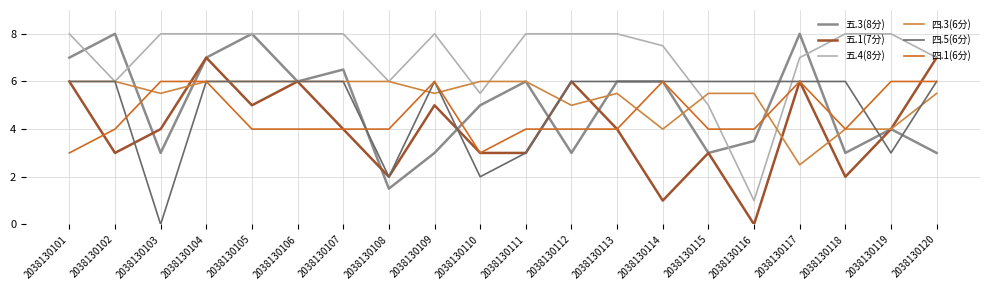

Reading left to right, transcribe all the data shown in this chart.

五.3(8分): 2038130101=7.0	2038130102=8.0	2038130103=3.0	2038130104=7.0	2038130105=8.0	2038130106=6.0	2038130107=6.5	2038130108=1.5	2038130109=3.0	2038130110=5.0	2038130111=6.0	2038130112=3.0	2038130113=6.0	2038130114=6.0	2038130115=3.0	2038130116=3.5	2038130117=8.0	2038130118=3.0	2038130119=4.0	2038130120=3.0
五.1(7分): 2038130101=6.0	2038130102=3.0	2038130103=4.0	2038130104=7.0	2038130105=5.0	2038130106=6.0	2038130107=4.0	2038130108=2.0	2038130109=5.0	2038130110=3.0	2038130111=3.0	2038130112=6.0	2038130113=4.0	2038130114=1.0	2038130115=3.0	2038130116=0.0	2038130117=6.0	2038130118=2.0	2038130119=4.0	2038130120=7.0
五.4(8分): 2038130101=8.0	2038130102=6.0	2038130103=8.0	2038130104=8.0	2038130105=8.0	2038130106=8.0	2038130107=8.0	2038130108=6.0	2038130109=8.0	2038130110=5.5	2038130111=8.0	2038130112=8.0	2038130113=8.0	2038130114=7.5	2038130115=5.0	2038130116=1.0	2038130117=7.0	2038130118=8.0	2038130119=8.0	2038130120=7.0
四.3(6分): 2038130101=6.0	2038130102=6.0	2038130103=5.5	2038130104=6.0	2038130105=6.0	2038130106=6.0	2038130107=6.0	2038130108=6.0	2038130109=5.5	2038130110=6.0	2038130111=6.0	2038130112=5.0	2038130113=5.5	2038130114=4.0	2038130115=5.5	2038130116=5.5	2038130117=2.5	2038130118=4.0	2038130119=4.0	2038130120=5.5
四.5(6分): 2038130101=6.0	2038130102=6.0	2038130103=0.0	2038130104=6.0	2038130105=6.0	2038130106=6.0	2038130107=6.0	2038130108=2.0	2038130109=6.0	2038130110=2.0	2038130111=3.0	2038130112=6.0	2038130113=6.0	2038130114=6.0	2038130115=6.0	2038130116=6.0	2038130117=6.0	2038130118=6.0	2038130119=3.0	2038130120=6.0
四.1(6分): 2038130101=3.0	2038130102=4.0	2038130103=6.0	2038130104=6.0	2038130105=4.0	2038130106=4.0	2038130107=4.0	2038130108=4.0	2038130109=6.0	2038130110=3.0	2038130111=4.0	2038130112=4.0	2038130113=4.0	2038130114=6.0	2038130115=4.0	2038130116=4.0	2038130117=6.0	2038130118=4.0	2038130119=6.0	2038130120=6.0